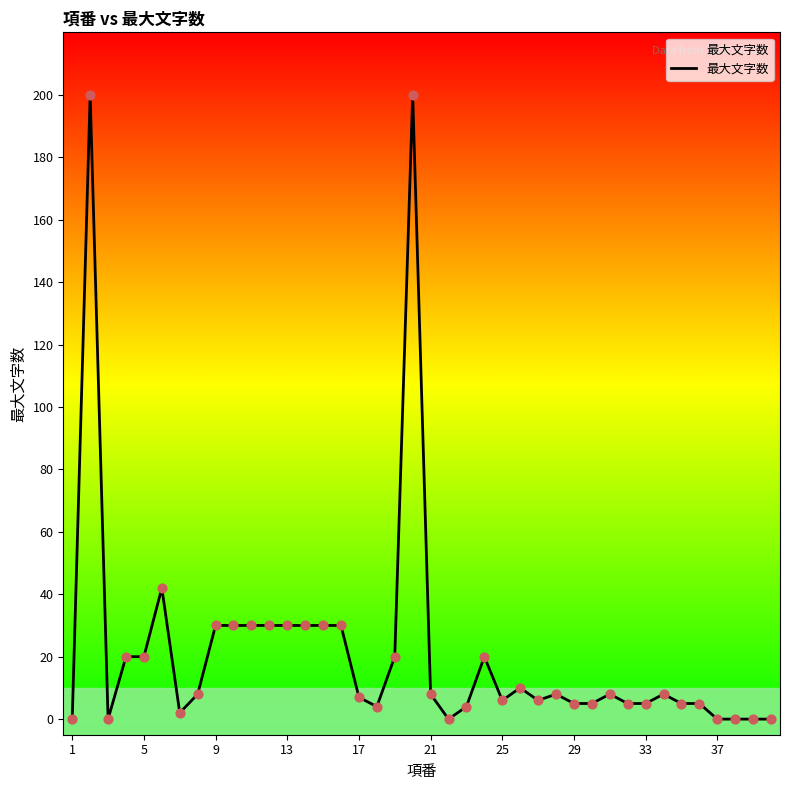

What is the difference between the maximum and minimum values?

200